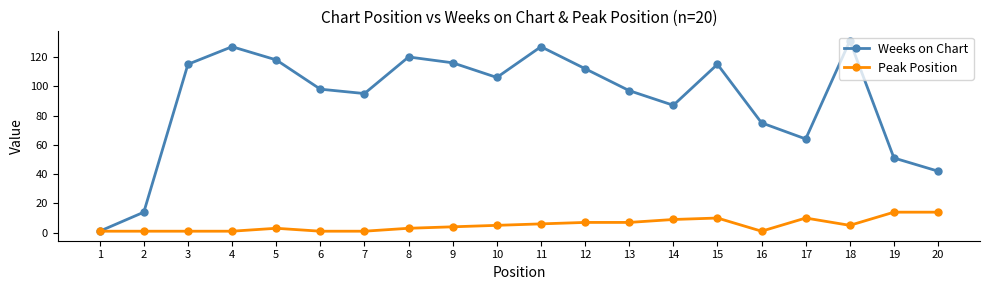

The Weeks on Chart series shows 112 at 12. True or false?

True